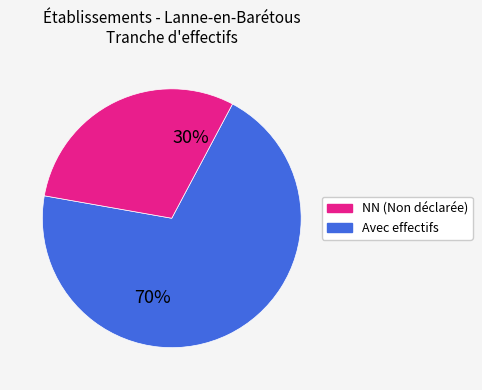

Is there a majority slice in this chart?

Yes